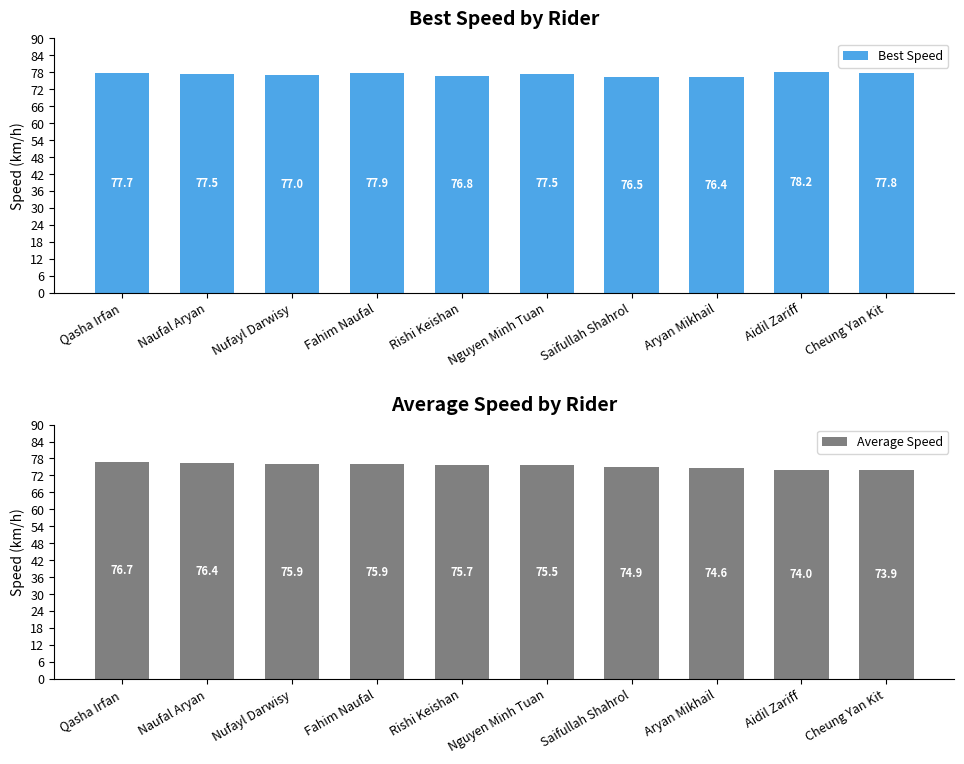

Is it true that Average Speed equals 76.4 at Naufal Aryan?

True